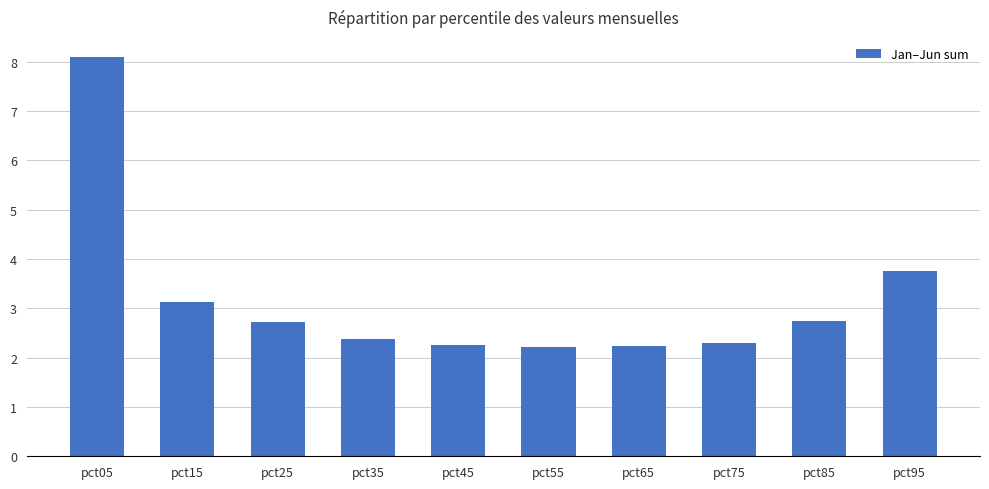

What is the average value?

3.2